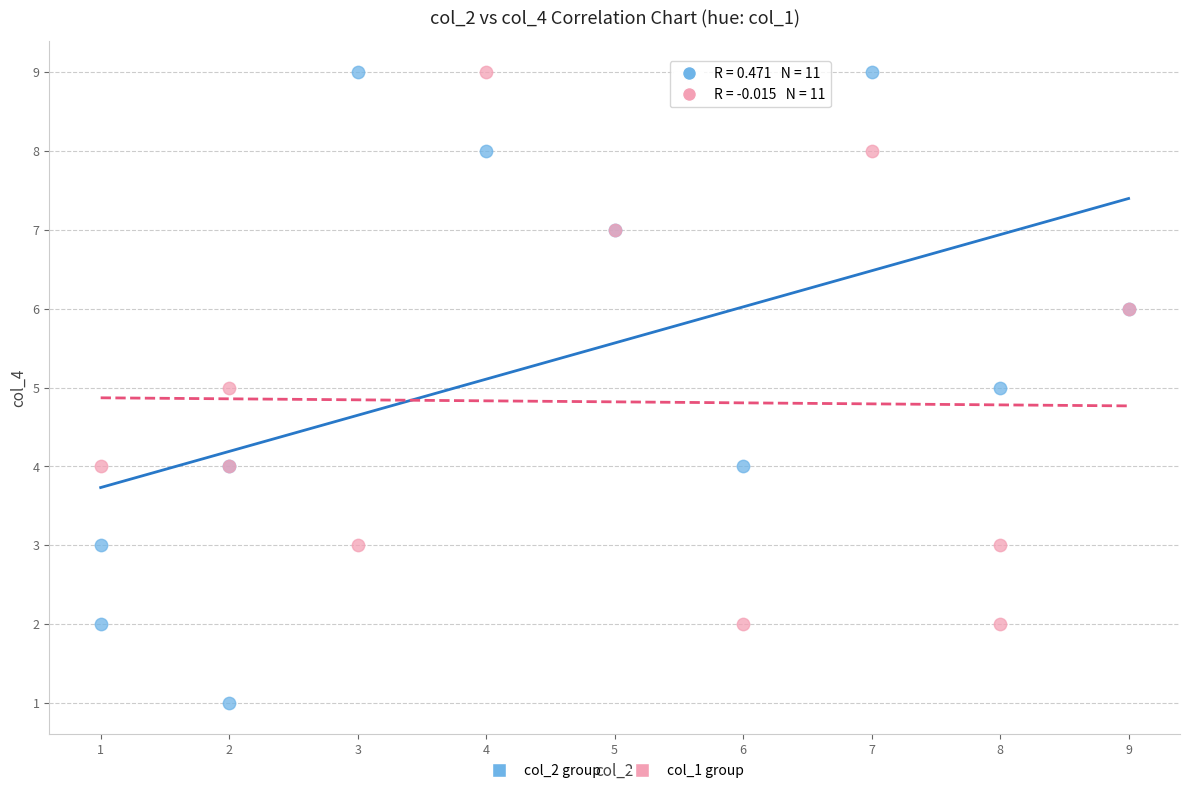

What are all the series names shown in the legend?

col_2 group, col_1 group